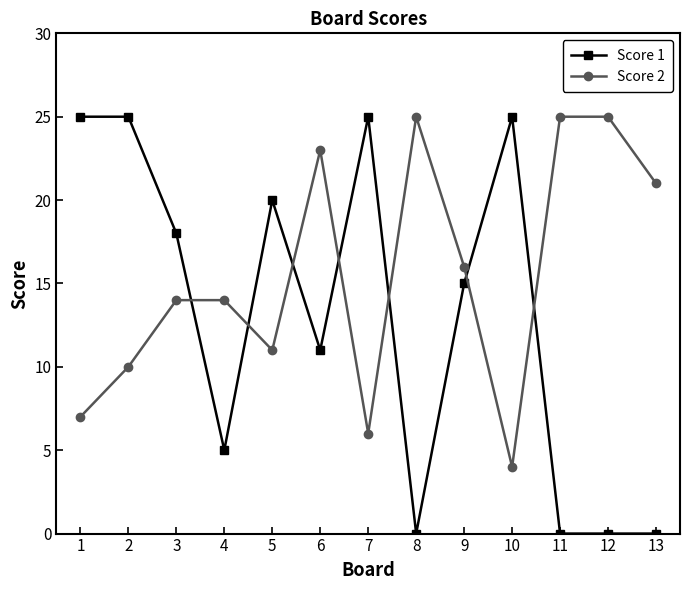

Between 2 and 5, which series saw the biggest shift?

Score 1